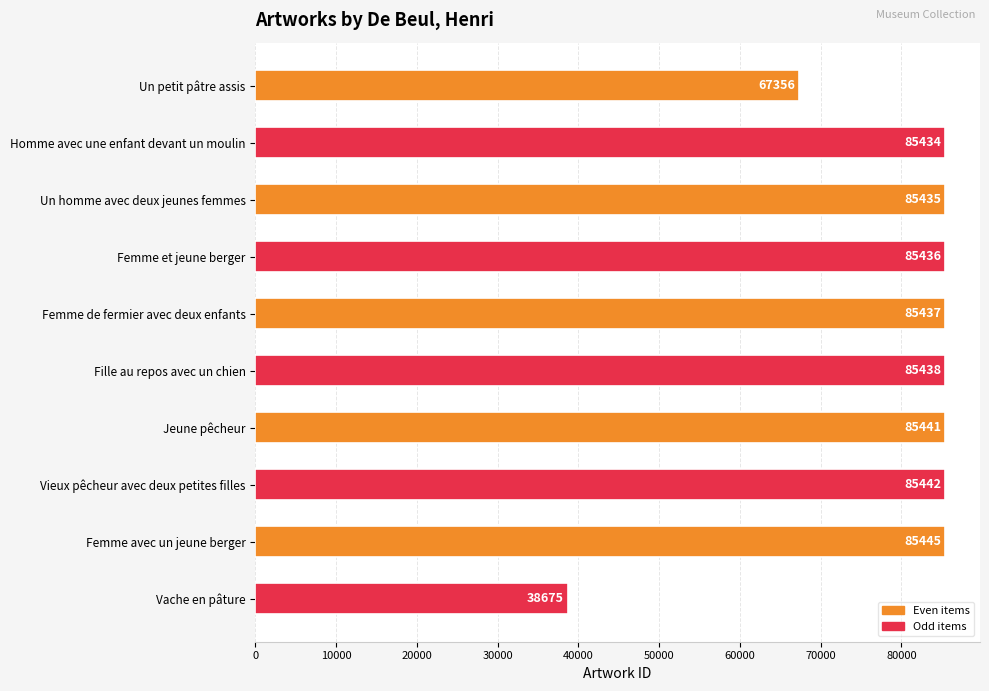

The value at Un homme avec deux jeunes femmes is 85435. True or false?

True